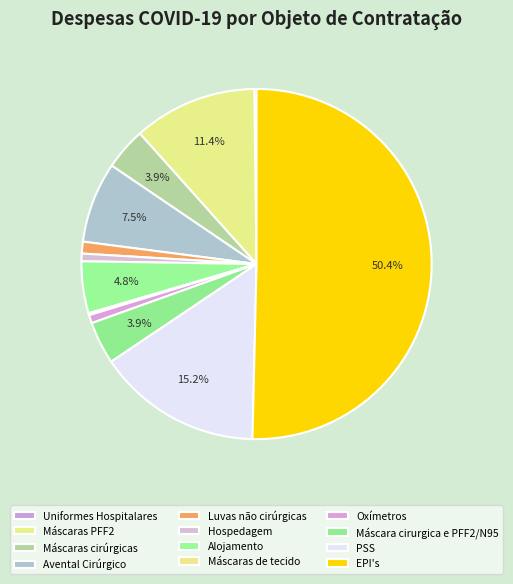

To the nearest percent, what portion does Oxímetros represent?

1%